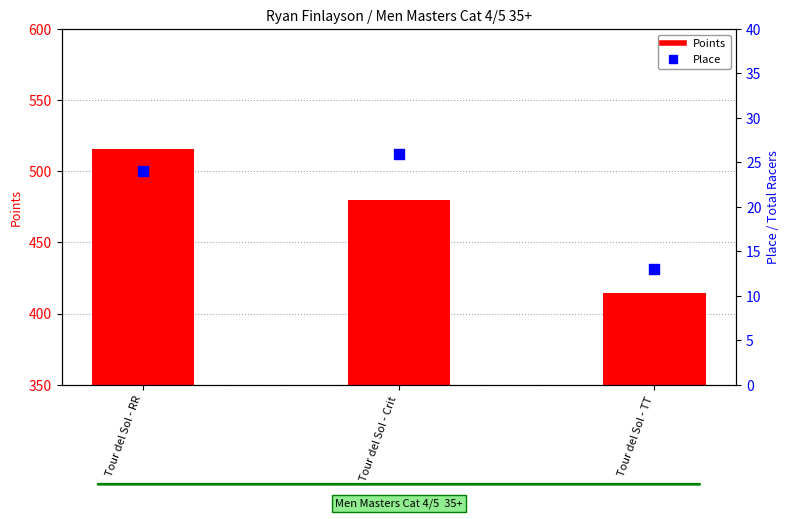

Which series has the largest Y range (max minus min)?

Points